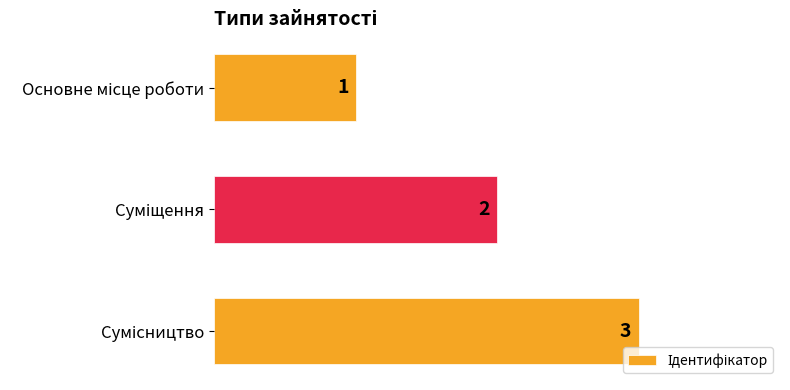

How many values are between 1 and 3?

3